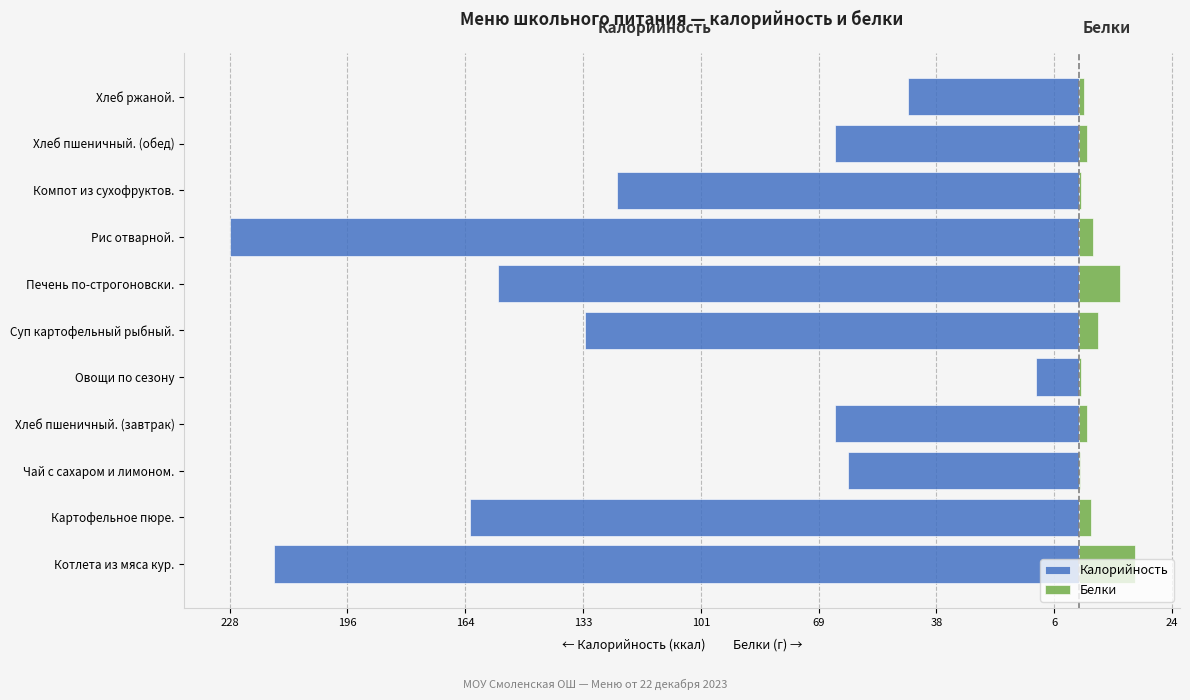

Are the bars horizontal?

Yes